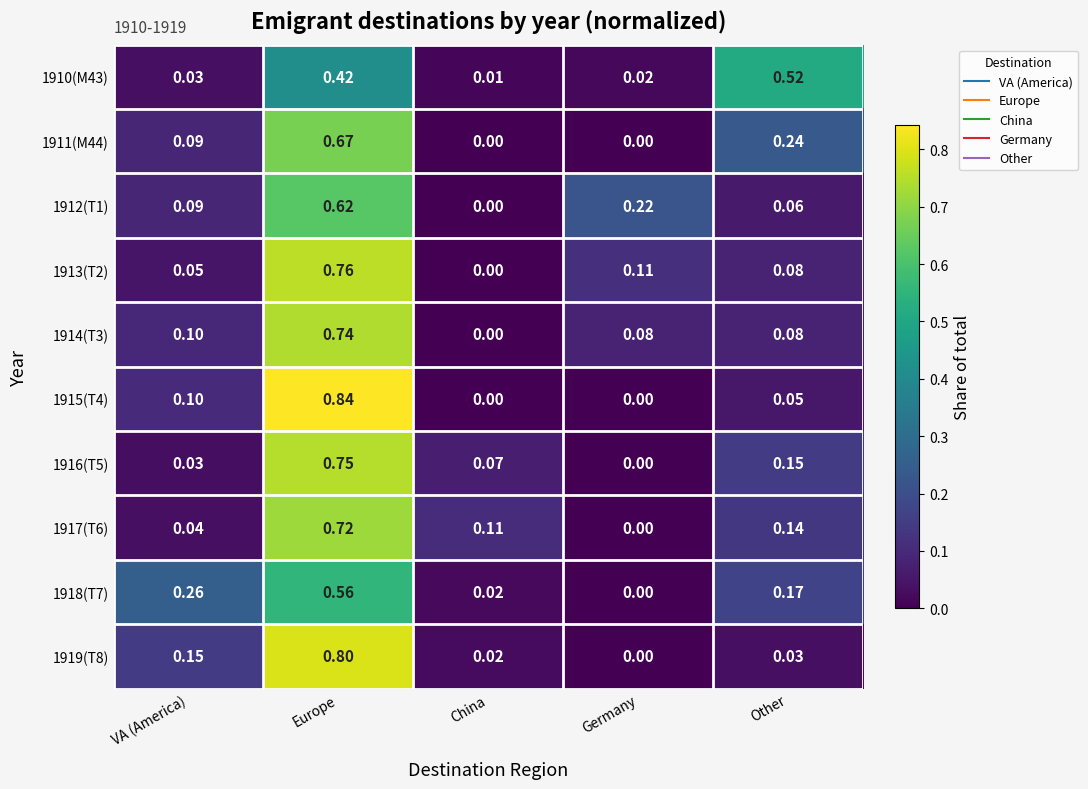

At which category is the sum across all series the highest?

Europe